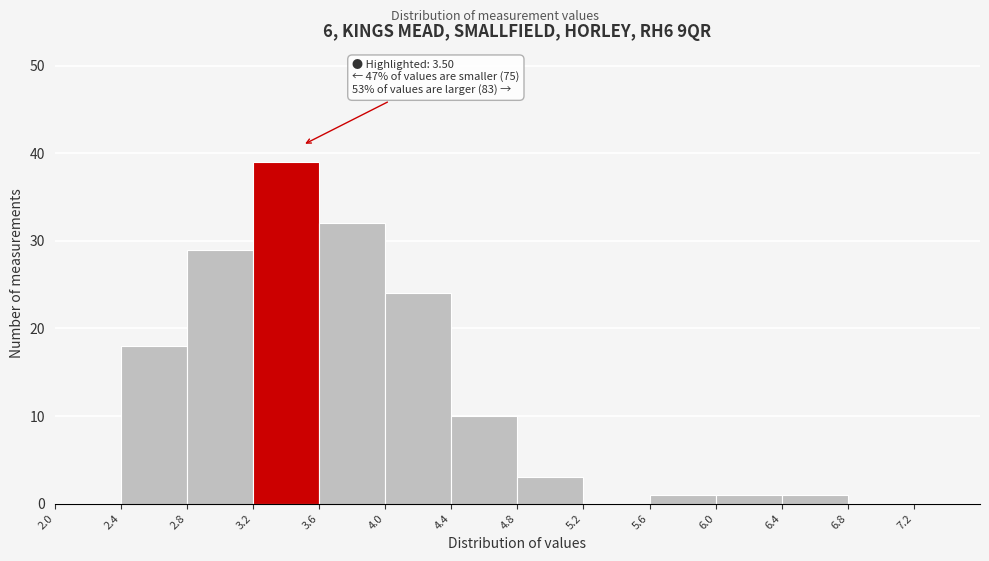

Over which range of the x-axis is the bar tallest?

3.2 to 3.6